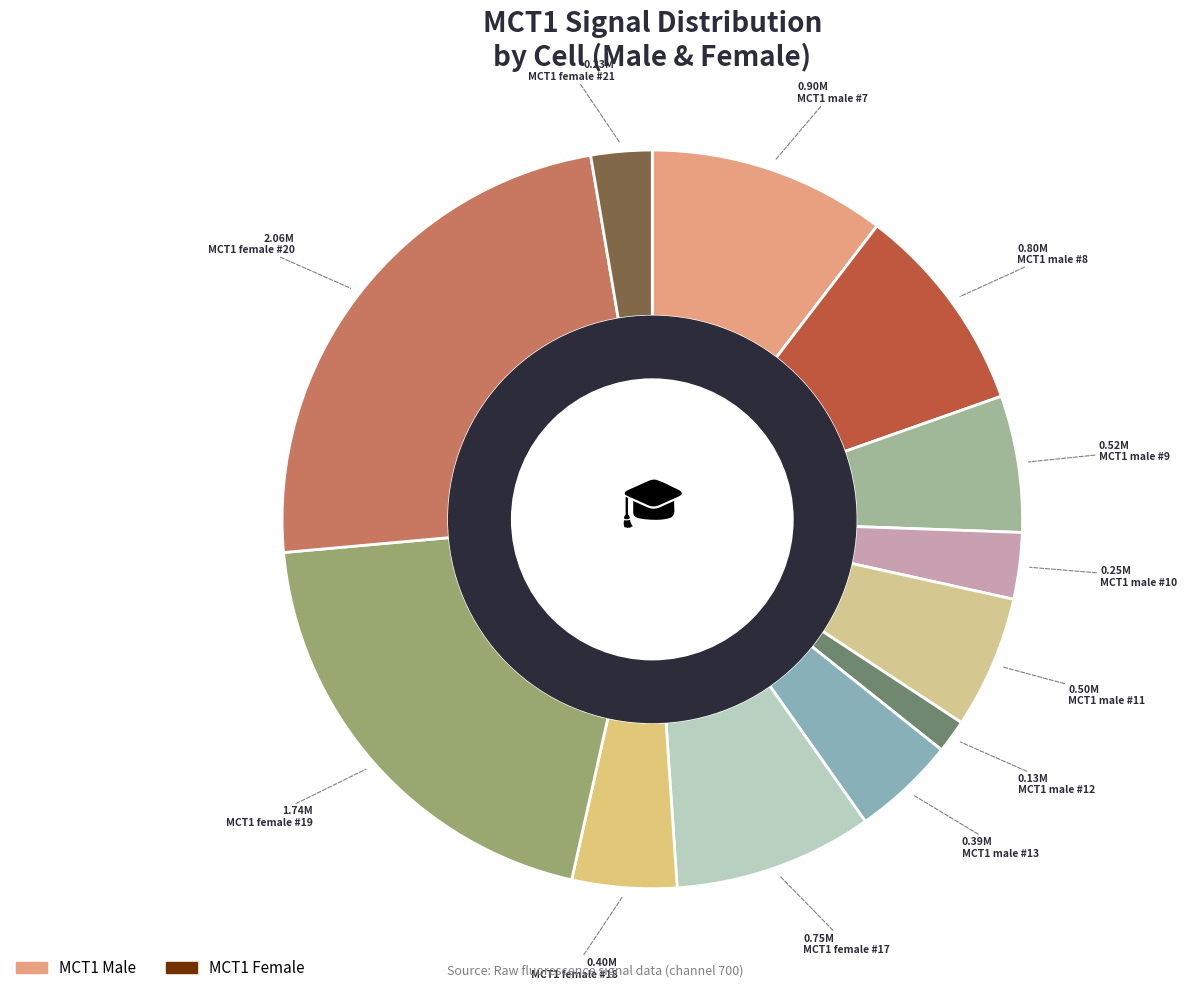

Count the number of slices in the pie.

12